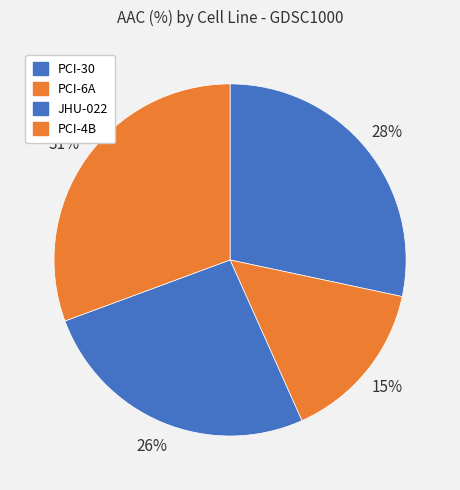

What percentage is the PCI-4B slice, to the nearest percent?

31%